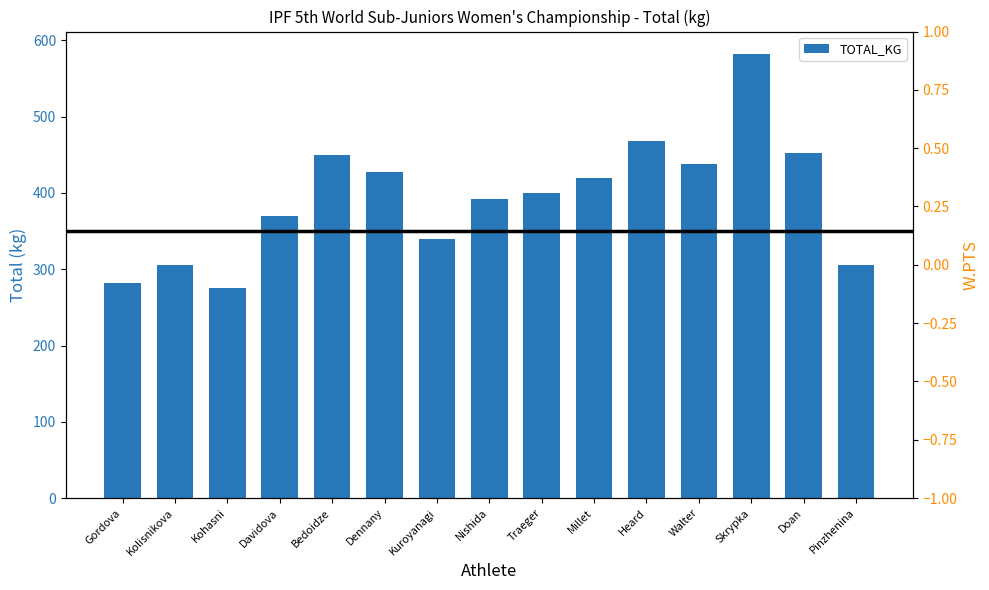

Is it true that the value at Bedoidze is 144.6?

False